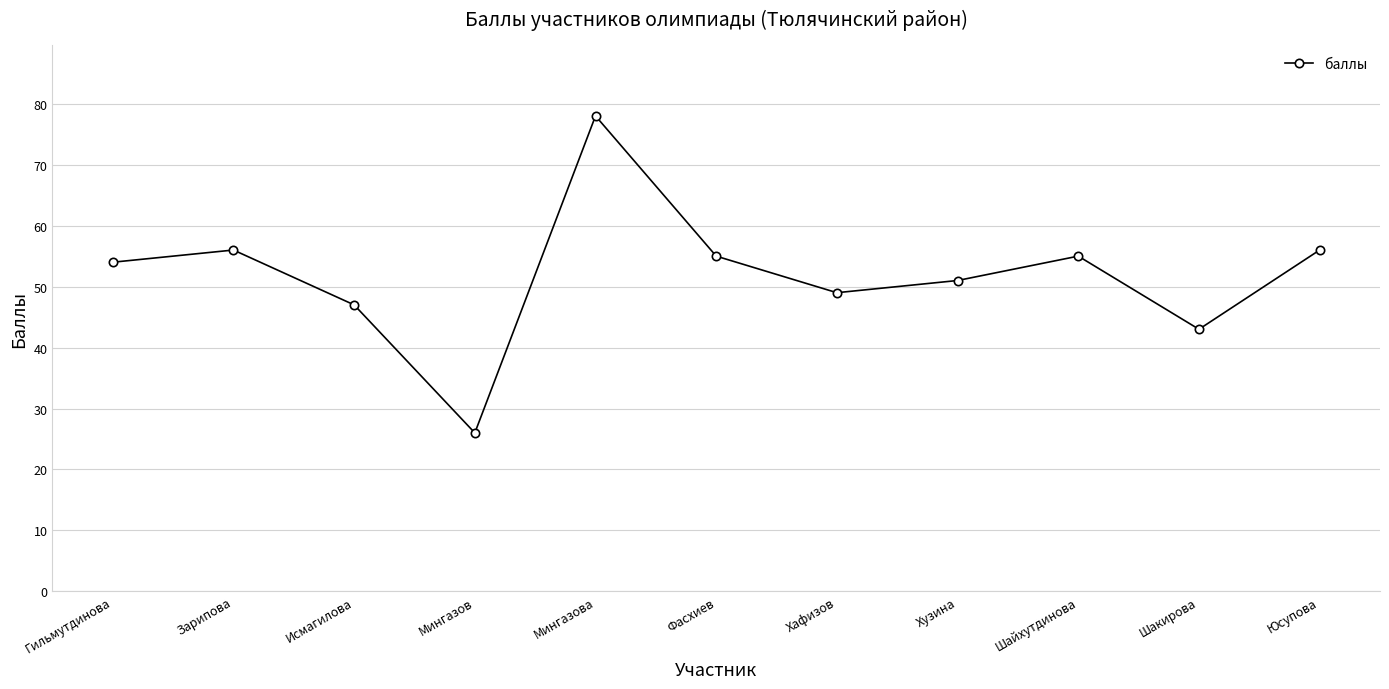

The chart shows a value of 56 at Юсупова. True or false?

True